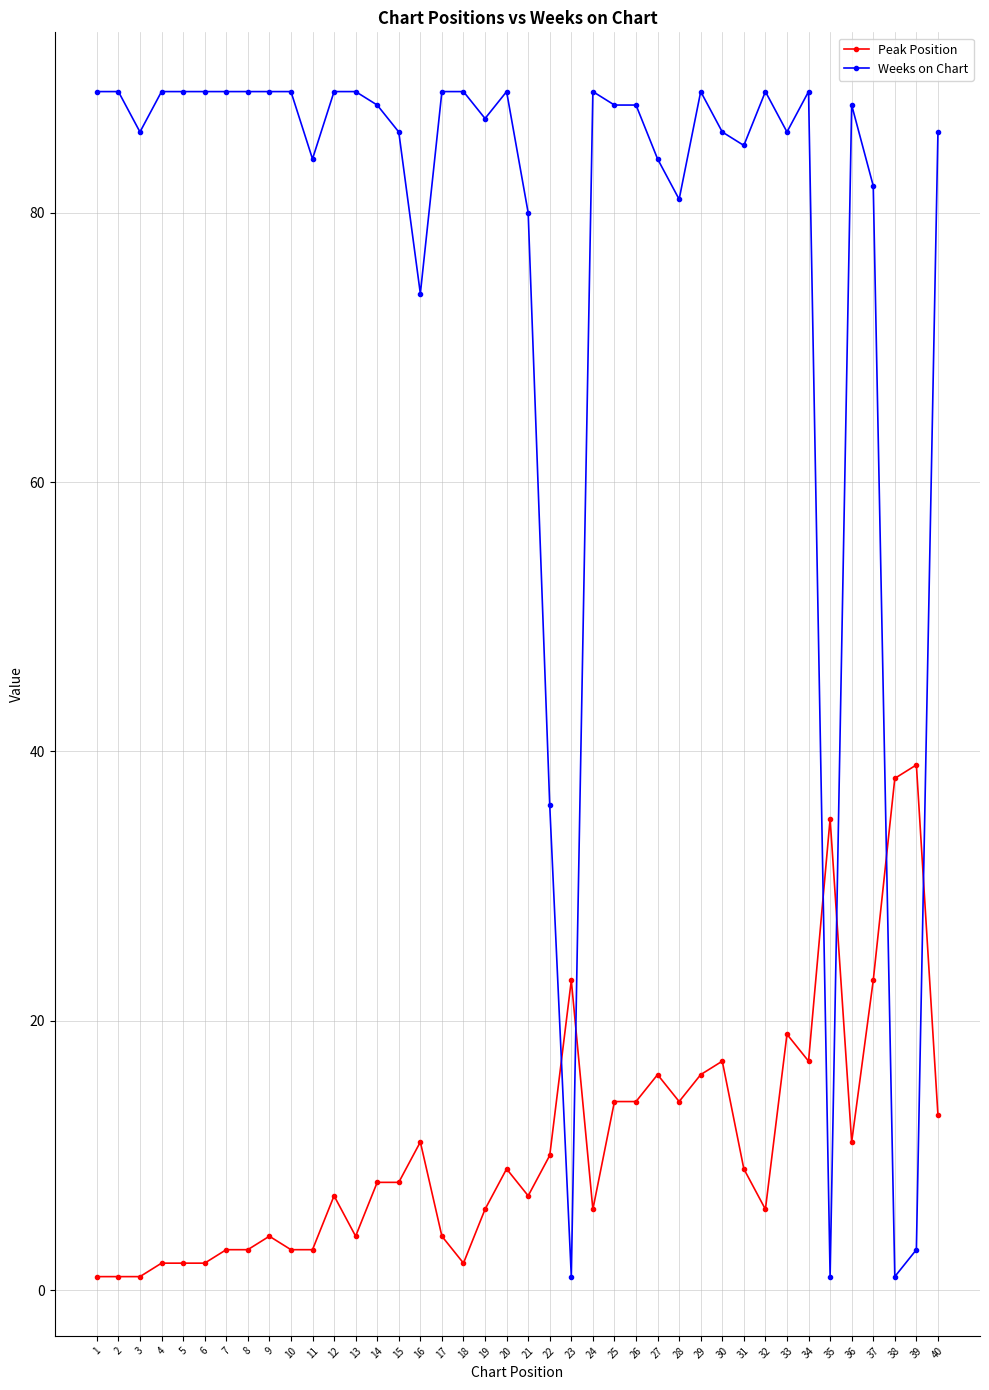

Rank the series by their maximum value, from lowest to highest.

Peak Position, Weeks on Chart